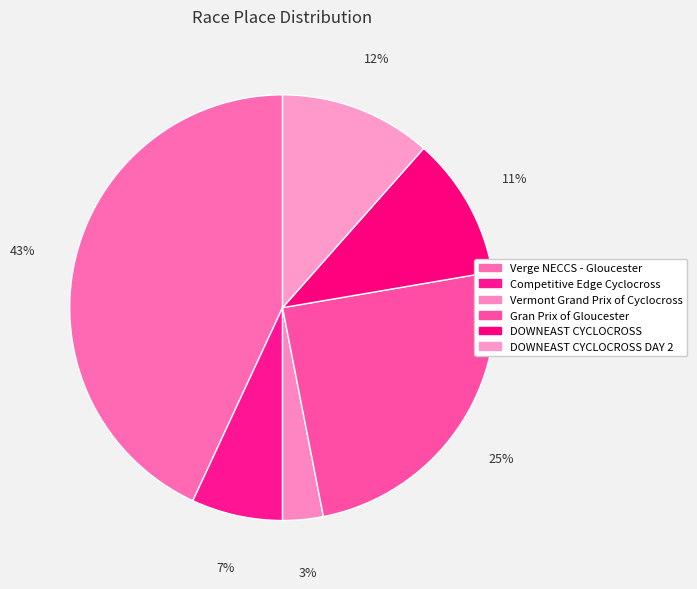

How many segments does this pie chart have?

6